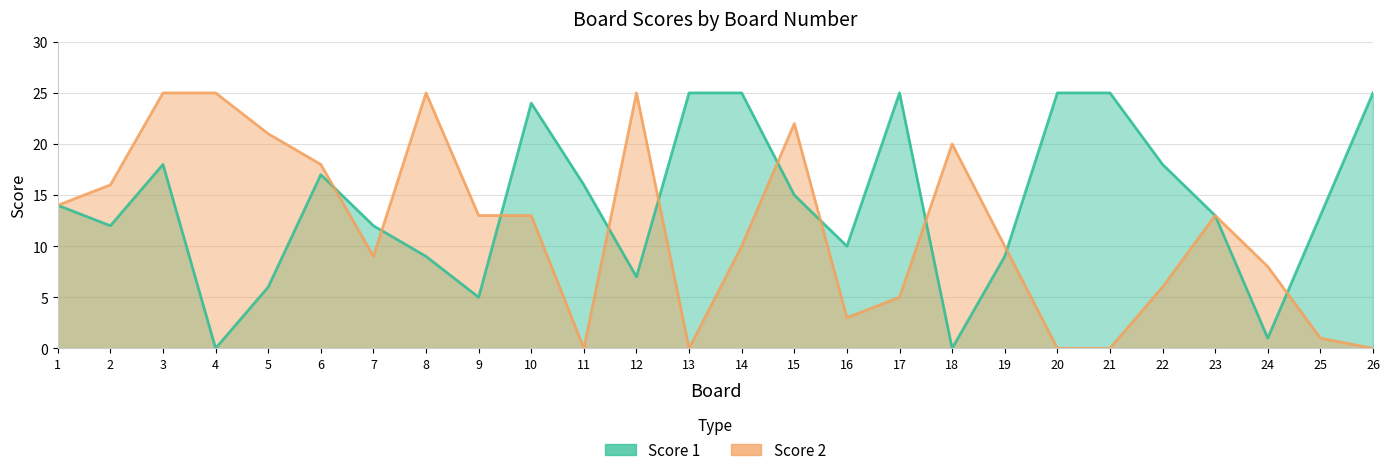

What is the difference between the maximum and minimum values in the Score 2 series?

25